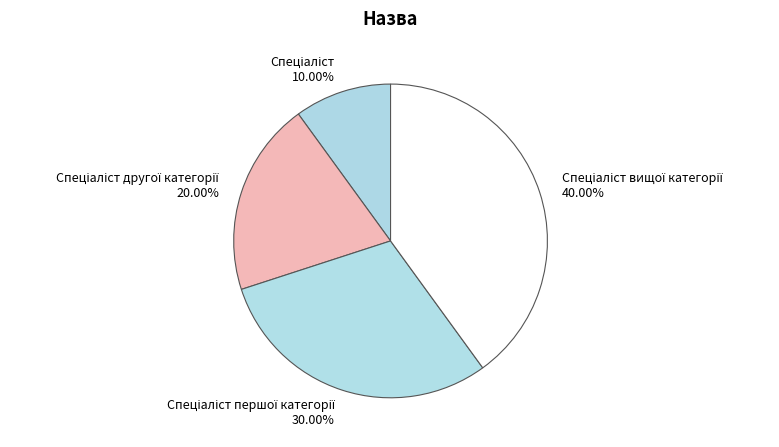

How many segments does this pie chart have?

4